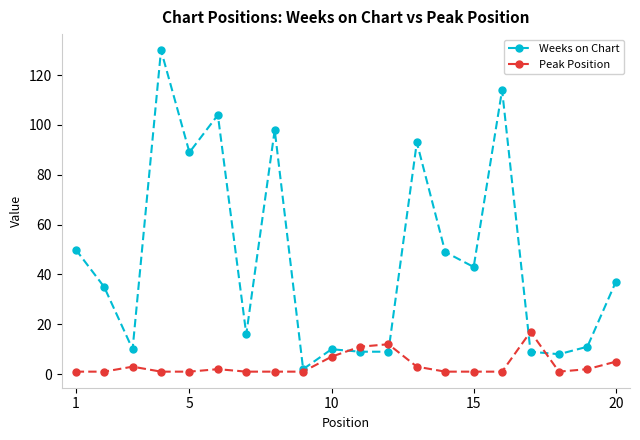

What is the greatest value displayed?

130